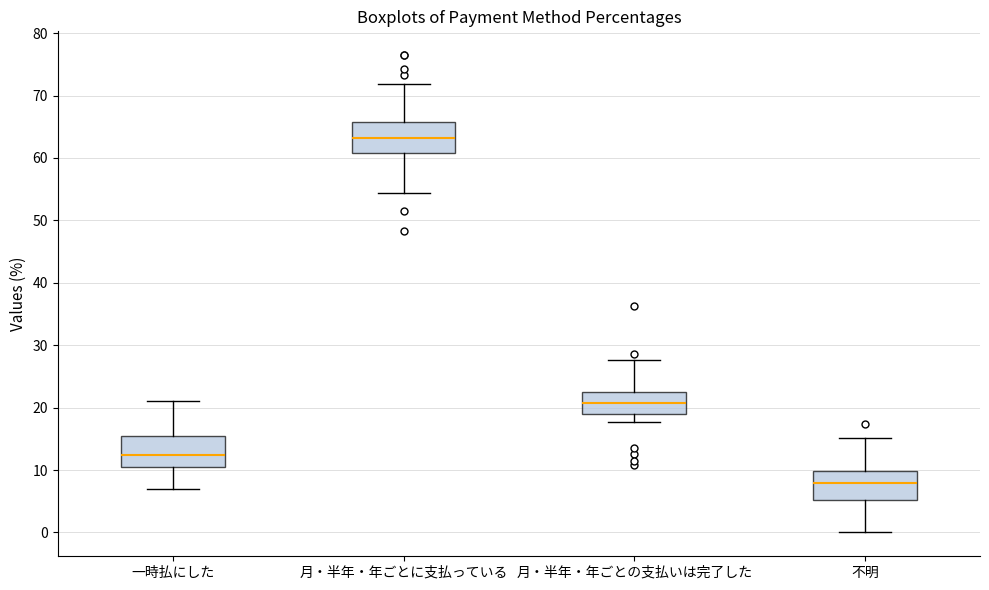

Reading left to right, transcribe this box plot: for each box, give where its median line is, the range the box spans, and where its two whiskers end, as read against the y-axis. The values are not printed on the chart, so give them approximately, as read against the axis.

一時払にした: median 12, box 11 to 15, whiskers 7 to 21
月・半年・年ごとに支払っている: median 63, box 61 to 66, whiskers 54 to 72
月・半年・年ごとの支払いは完了した: median 21, box 19 to 22, whiskers 18 to 28
不明: median 8, box 5 to 10, whiskers 0 to 15